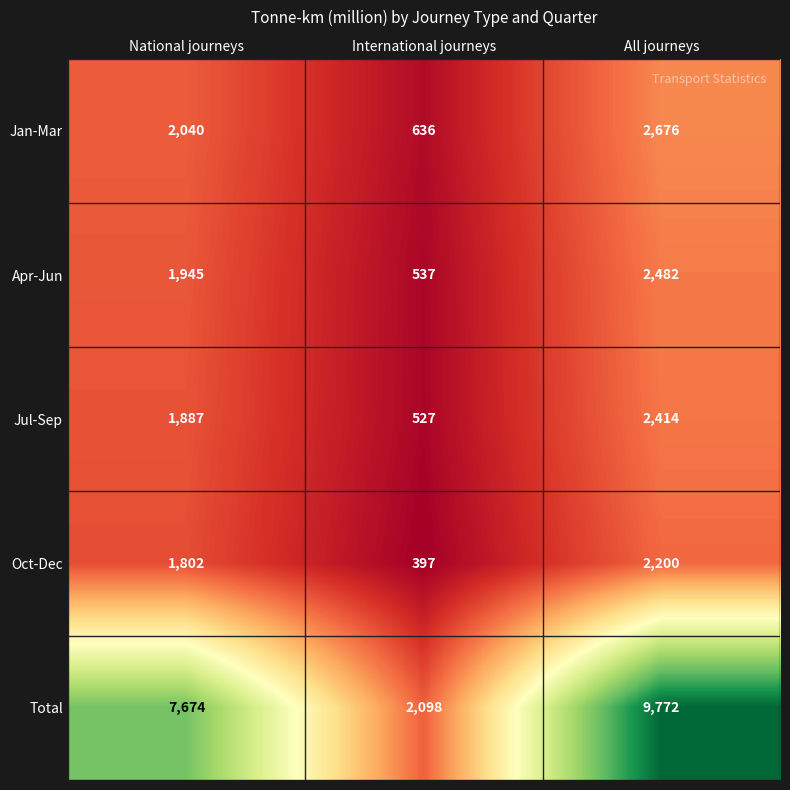

What is the total value across all series at National journeys?

15348